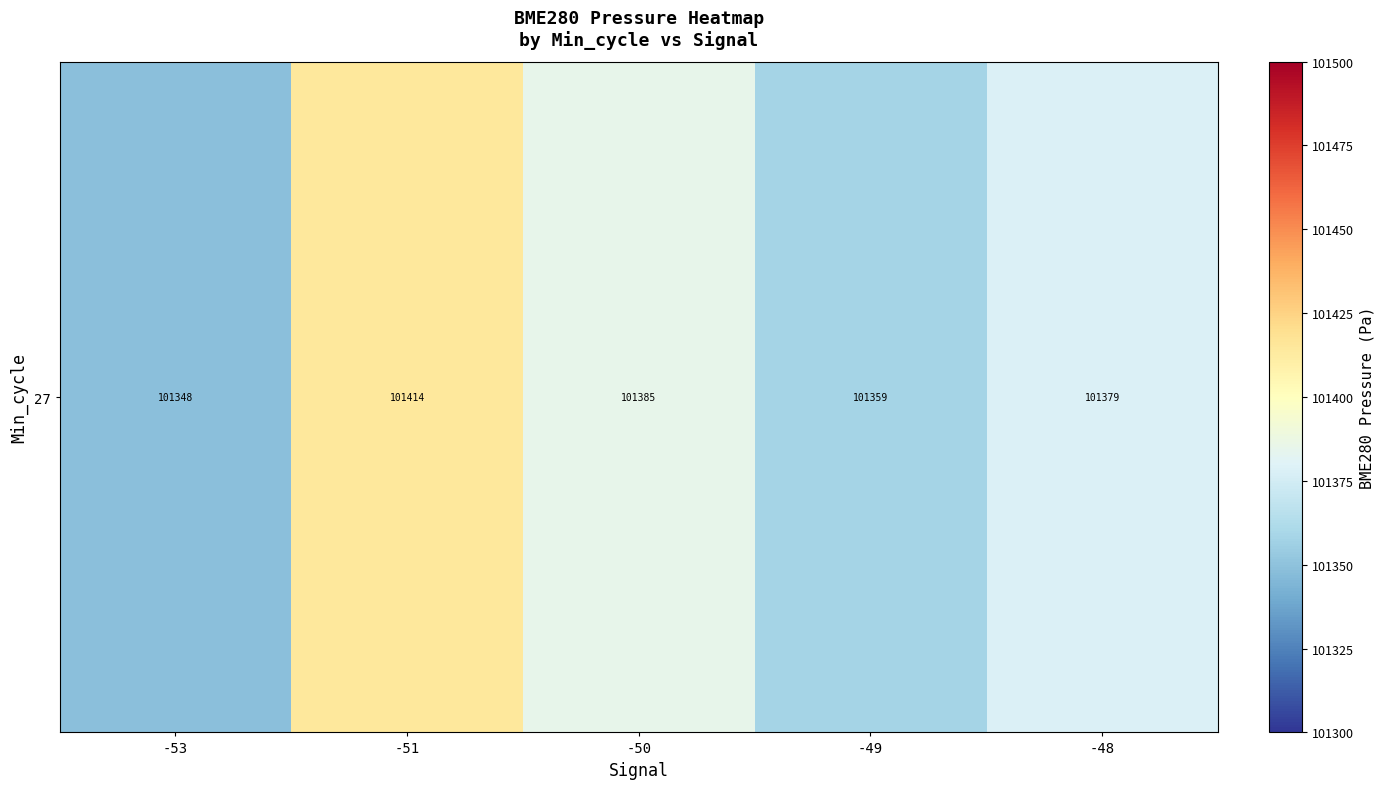

At which category does the chart reach its minimum across all series?

-53